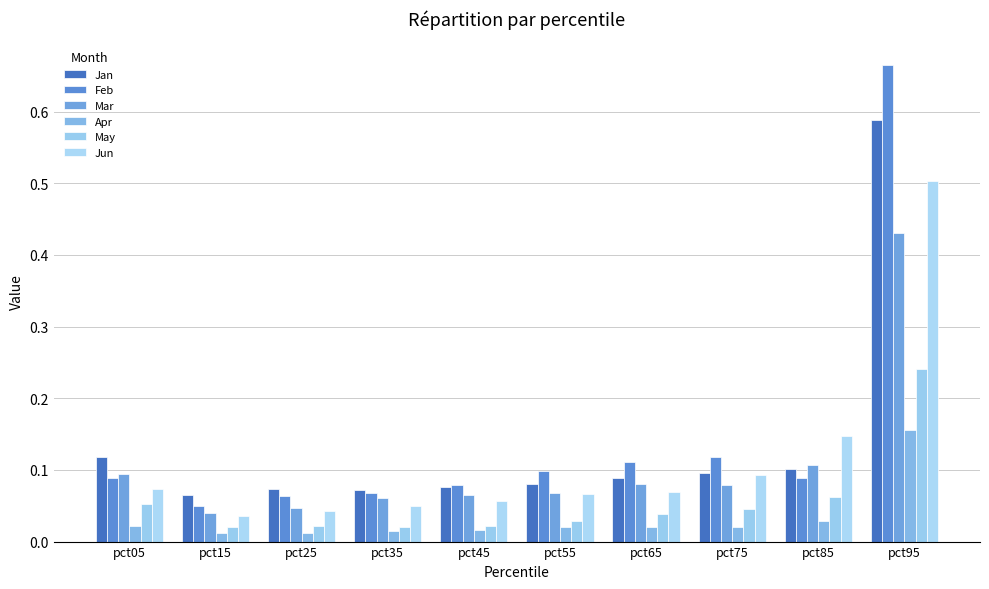

What is the difference between the Apr values at pct95 and pct65?

0.1